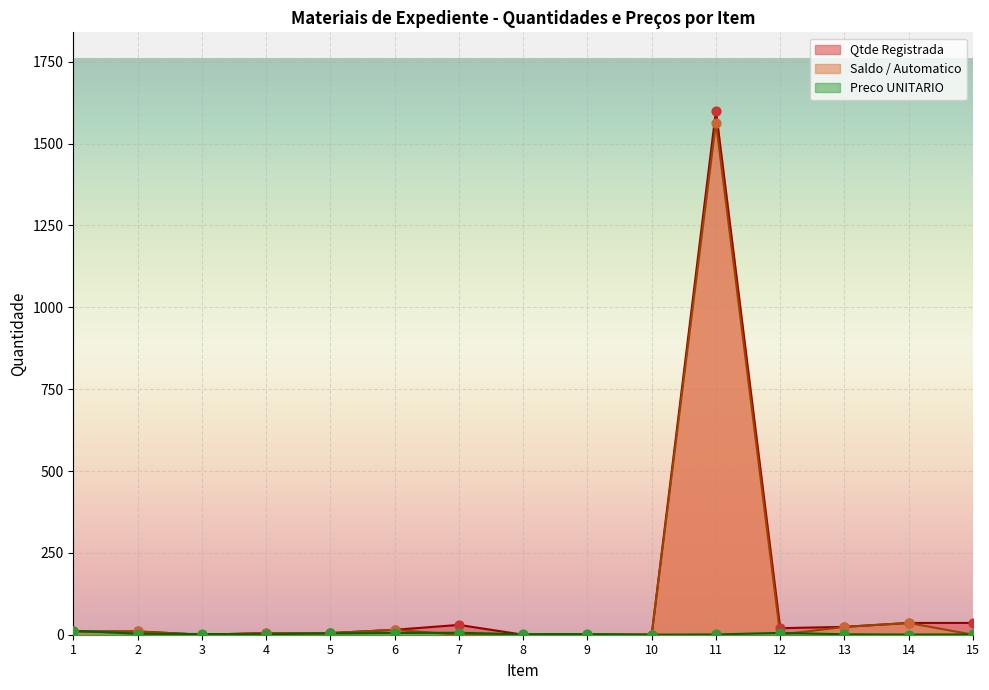

What is the total value across all series at 5?

14.1